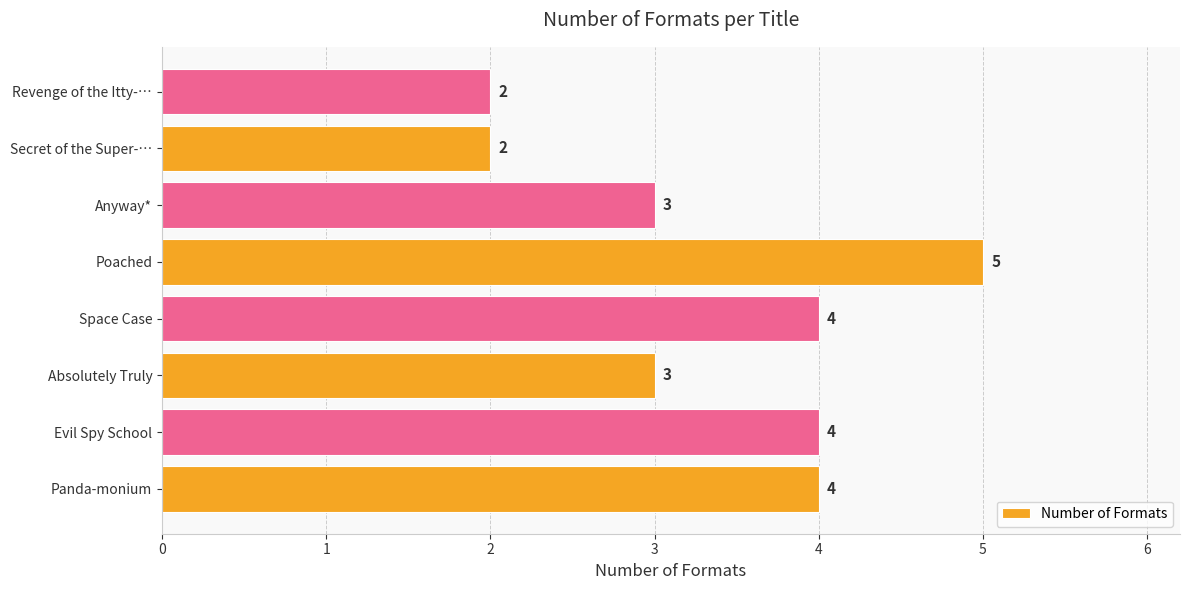

Between Poached and Evil Spy School, which is larger?

Poached